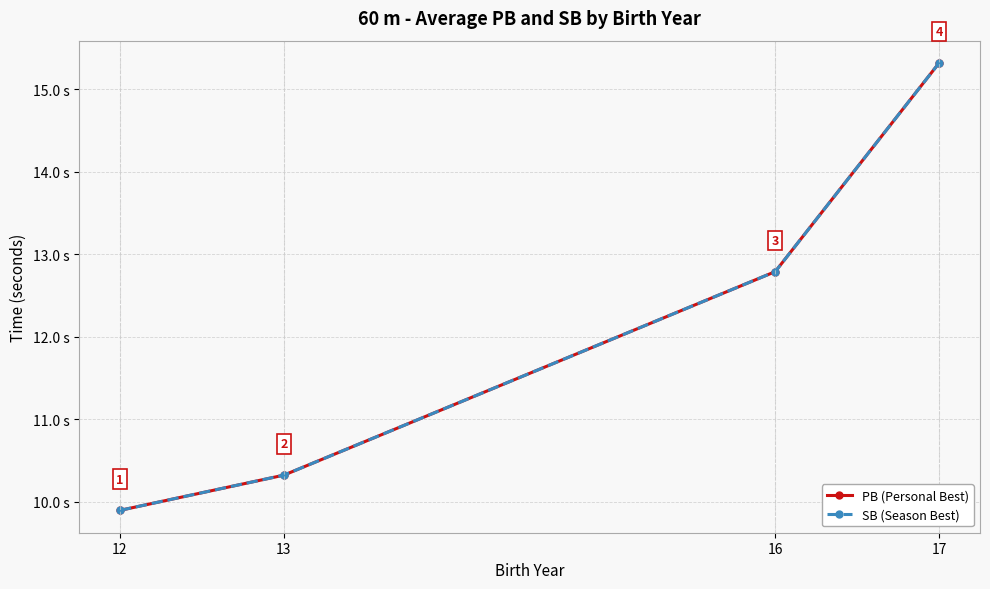

Reading left to right, extract all data points from this chart.

PB (Personal Best): 12=9.9	13=10.3	16=12.8	17=15.3
SB (Season Best): 12=9.9	13=10.3	16=12.8	17=15.3